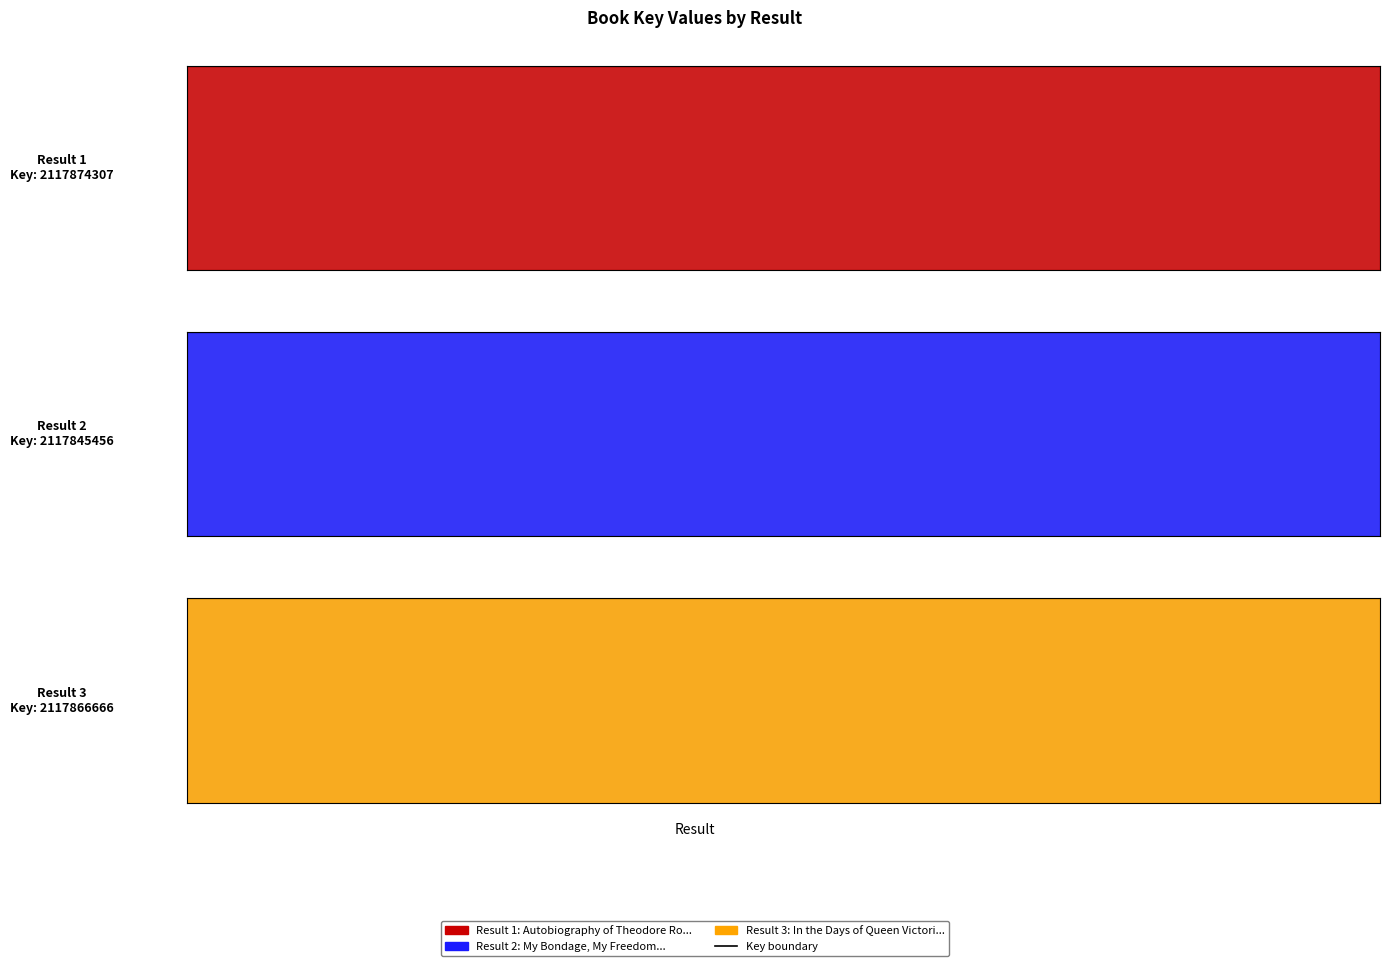

At which label does the data first exceed 2117866666?

1